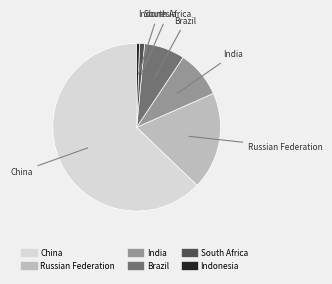

What is the largest slice in the pie chart?

China